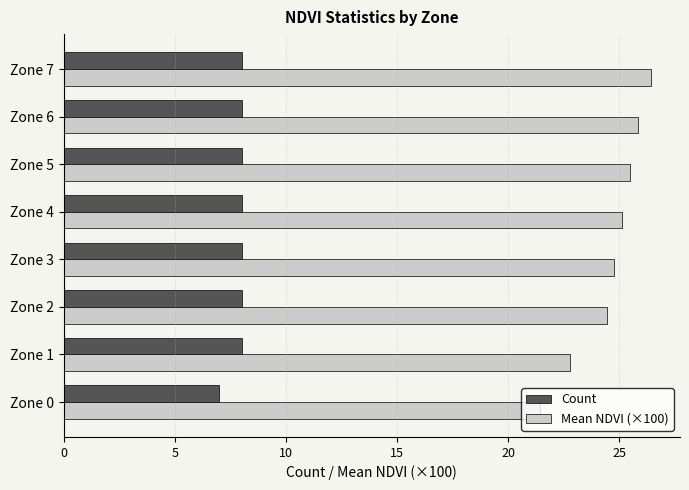

The value of Count at Zone 4 is 8.0. True or false?

True